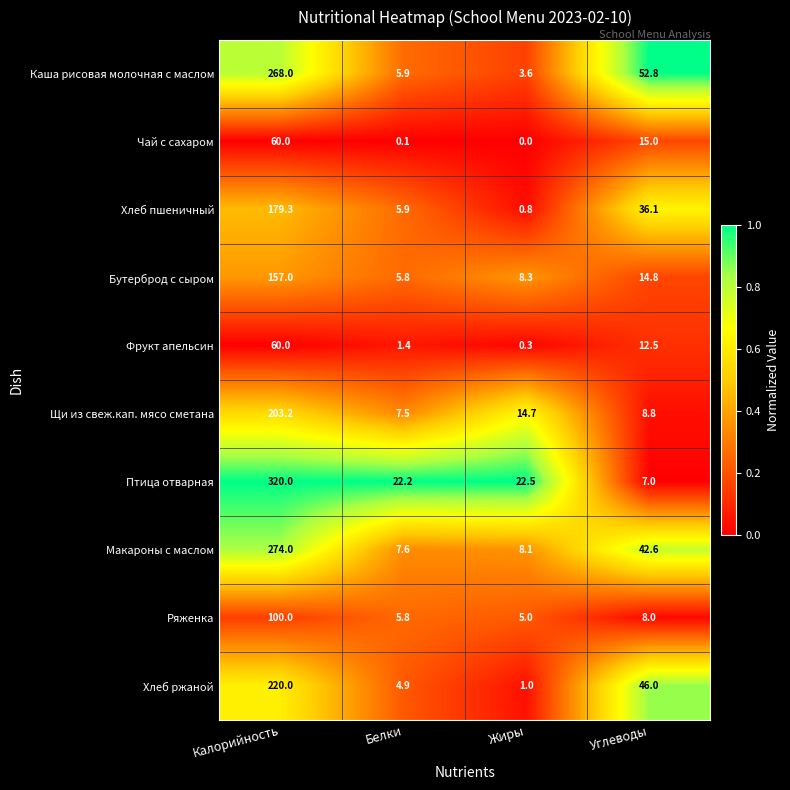

What is the difference between the Ряженка values at Углеводы and Калорийность?

92.0